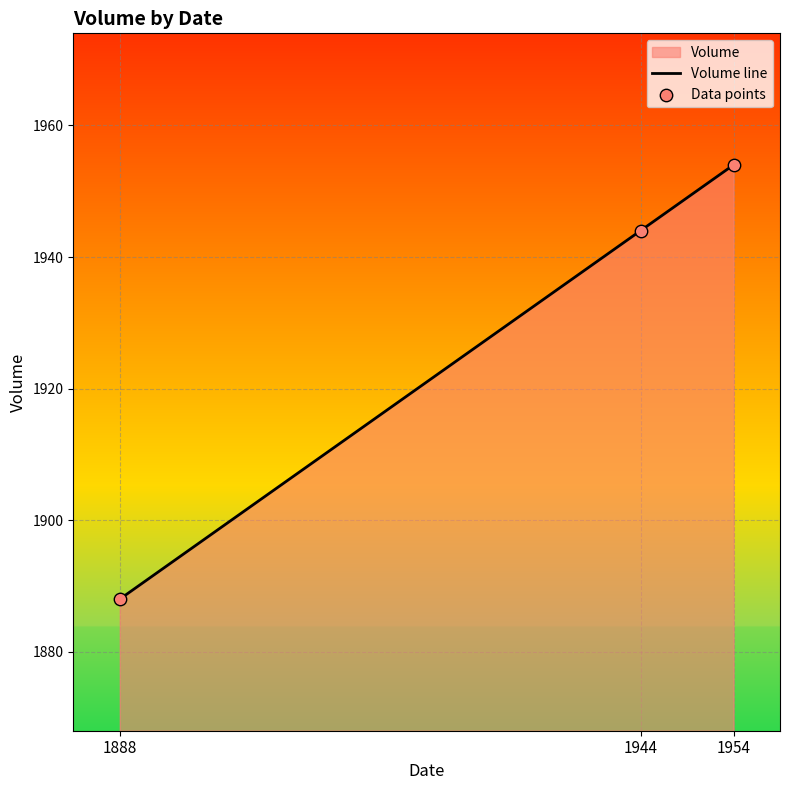

Is the value of Data points at 1888 greater than the value of Volume line at 1944?

No